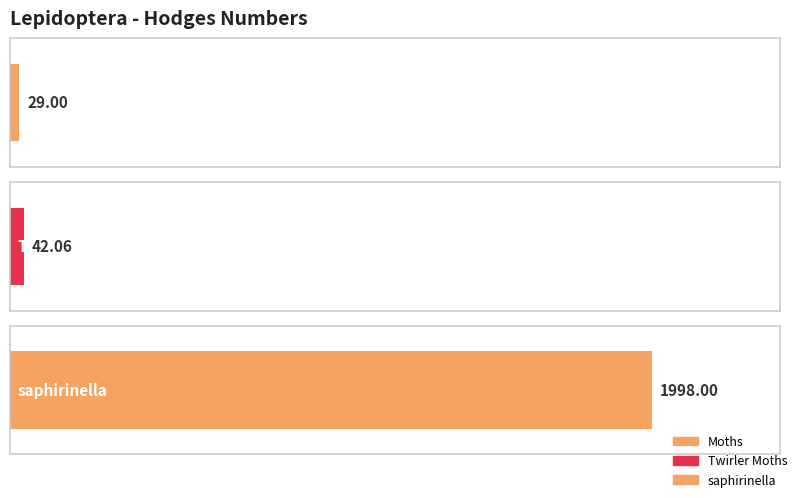

Reading left to right, list all the values displayed in this chart.

Moths=29.0	Twirler Moths=42.1	saphirinella=1998.0